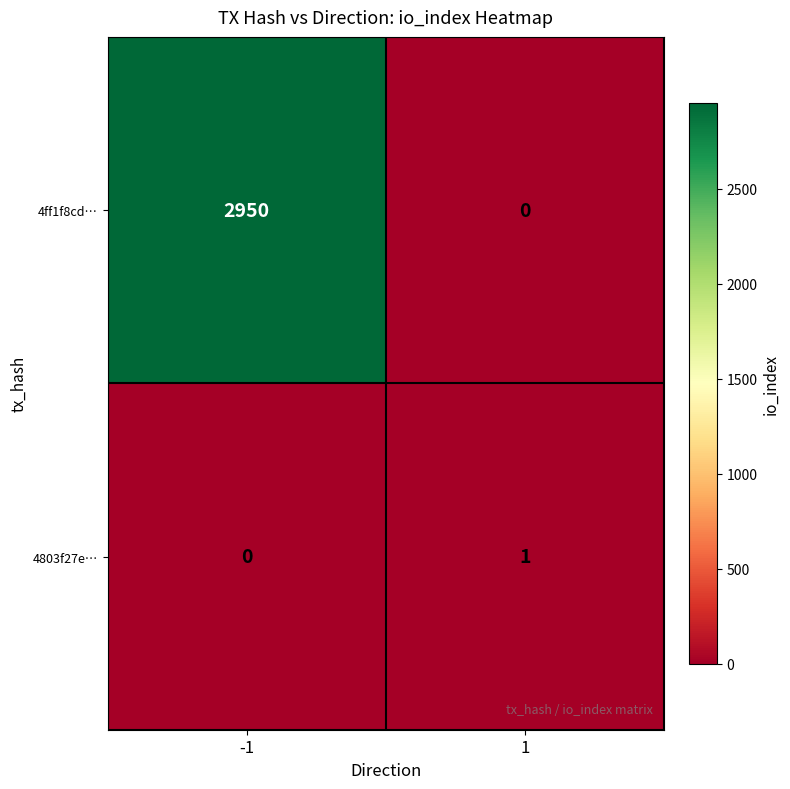

At how many categories does at least one series exceed 1275?

1